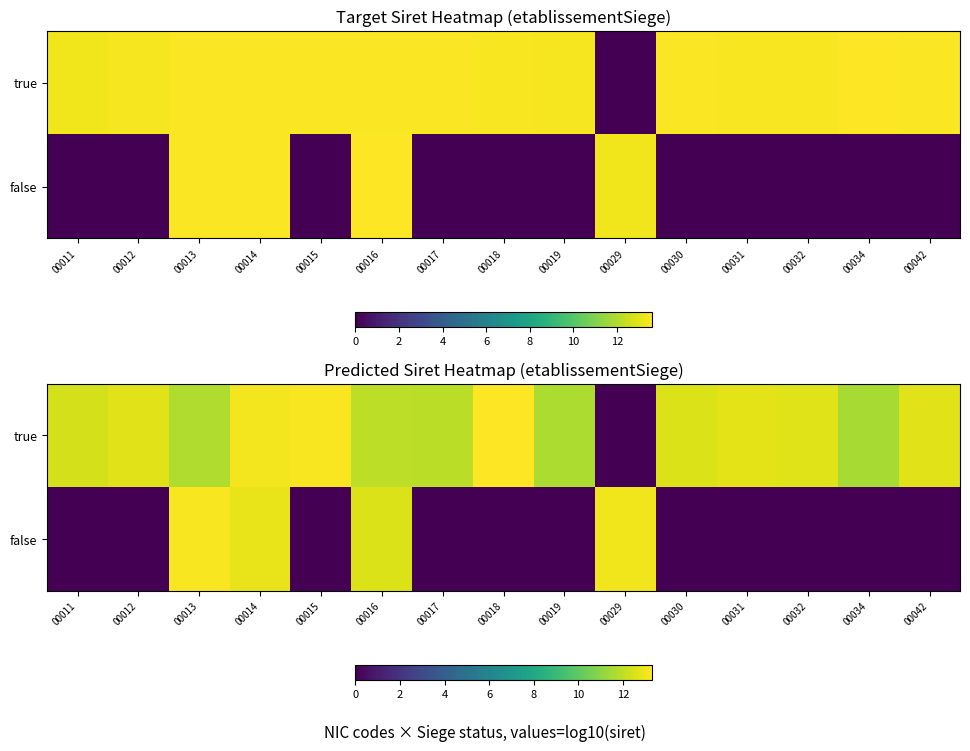

How many distinct data groups are displayed?

2